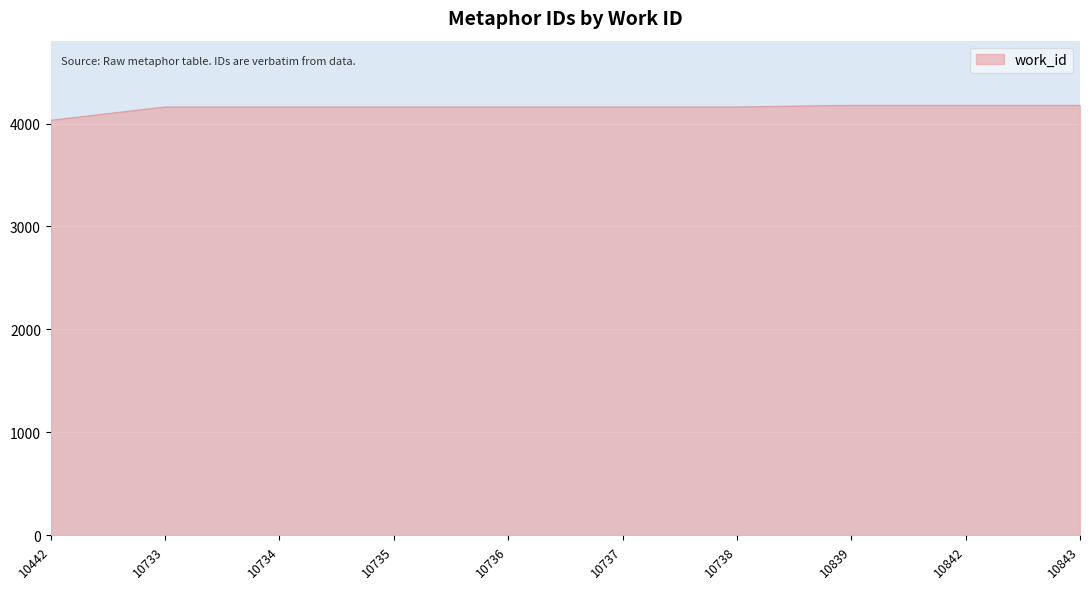

What is the change in value from 10738 to 10839?

+16